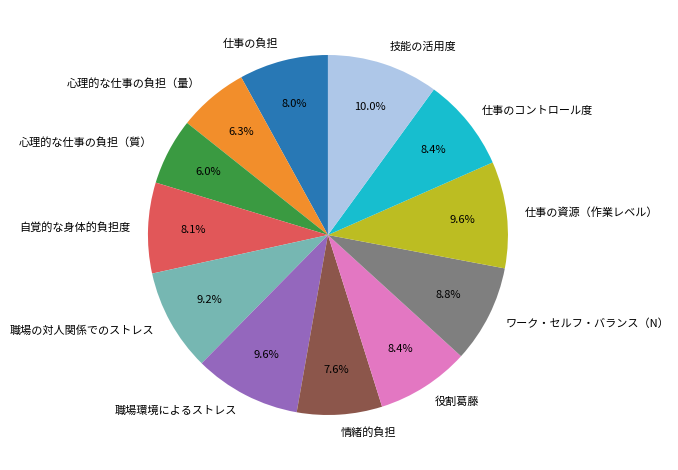

Is there any slice that represents more than half of the pie?

No